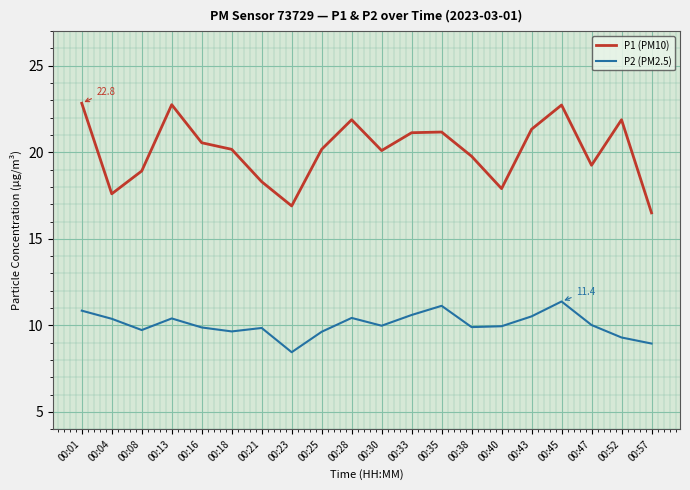

True or false: P2 (PM2.5) and P1 (PM10) intersect in this chart.

False